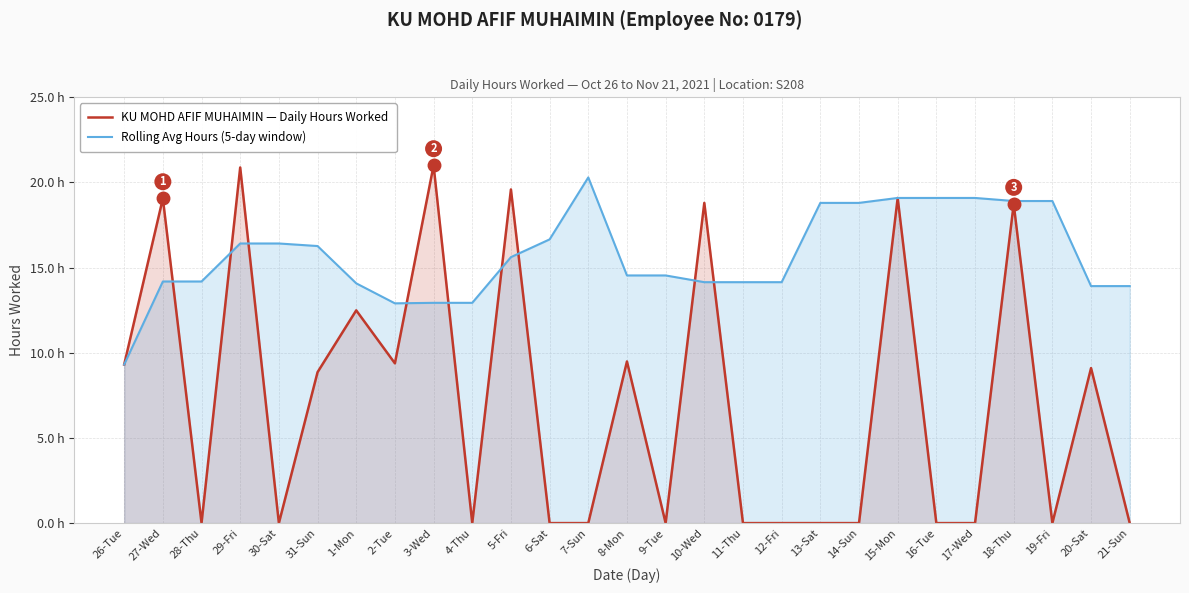

At which category does KU MOHD AFIF MUHAIMIN — Daily Hours Worked reach its first local peak?

27-Wed